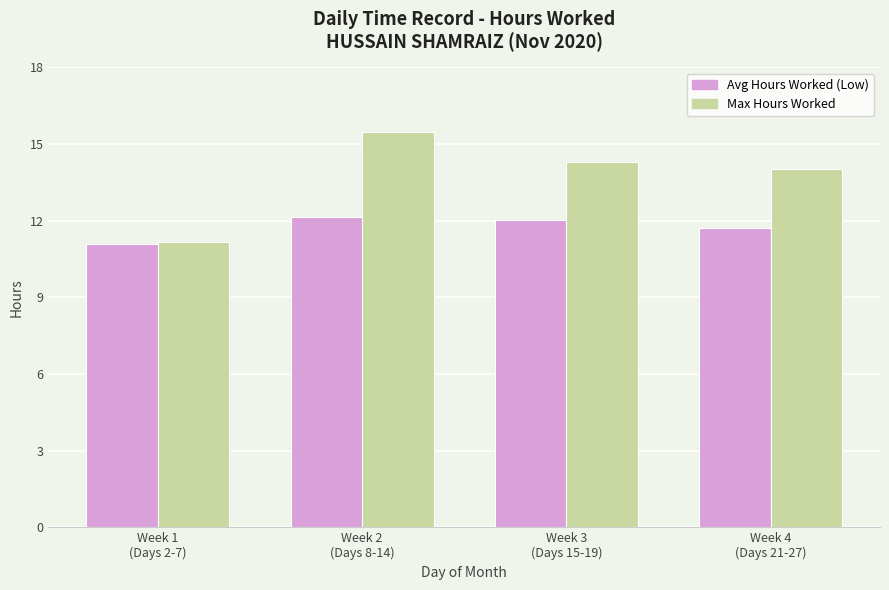

Reading right to left, list all the values displayed in this chart.

Avg Hours Worked (Low): Week 4
(Days 21-27)=11.7	Week 3
(Days 15-19)=12.0	Week 2
(Days 8-14)=12.2	Week 1
(Days 2-7)=11.1
Max Hours Worked: Week 4
(Days 21-27)=14.0	Week 3
(Days 15-19)=14.3	Week 2
(Days 8-14)=15.5	Week 1
(Days 2-7)=11.2